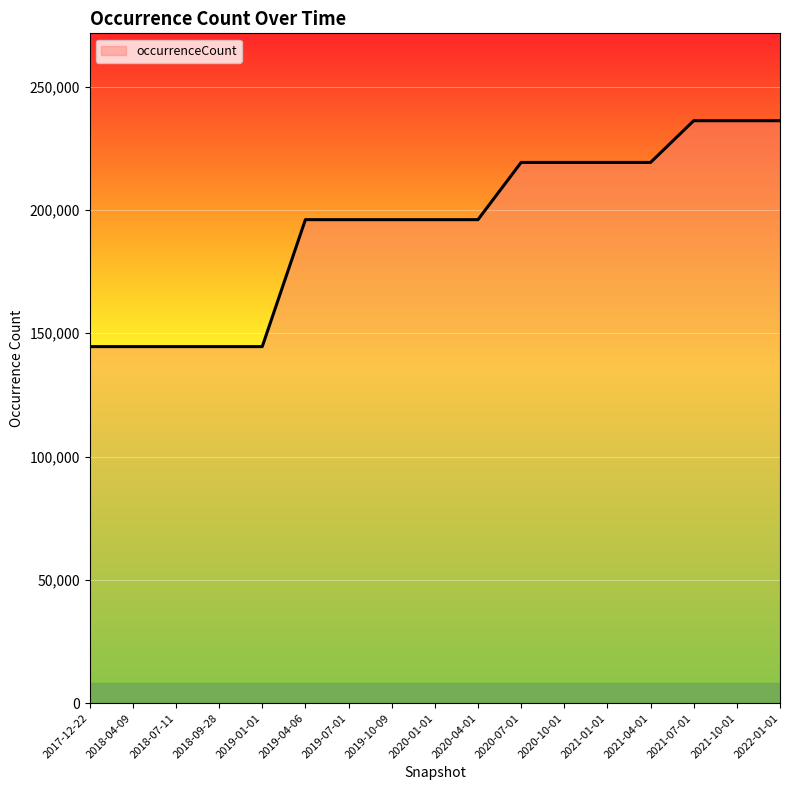

True or false: the data shows 196040 at 2020-04-01.

True